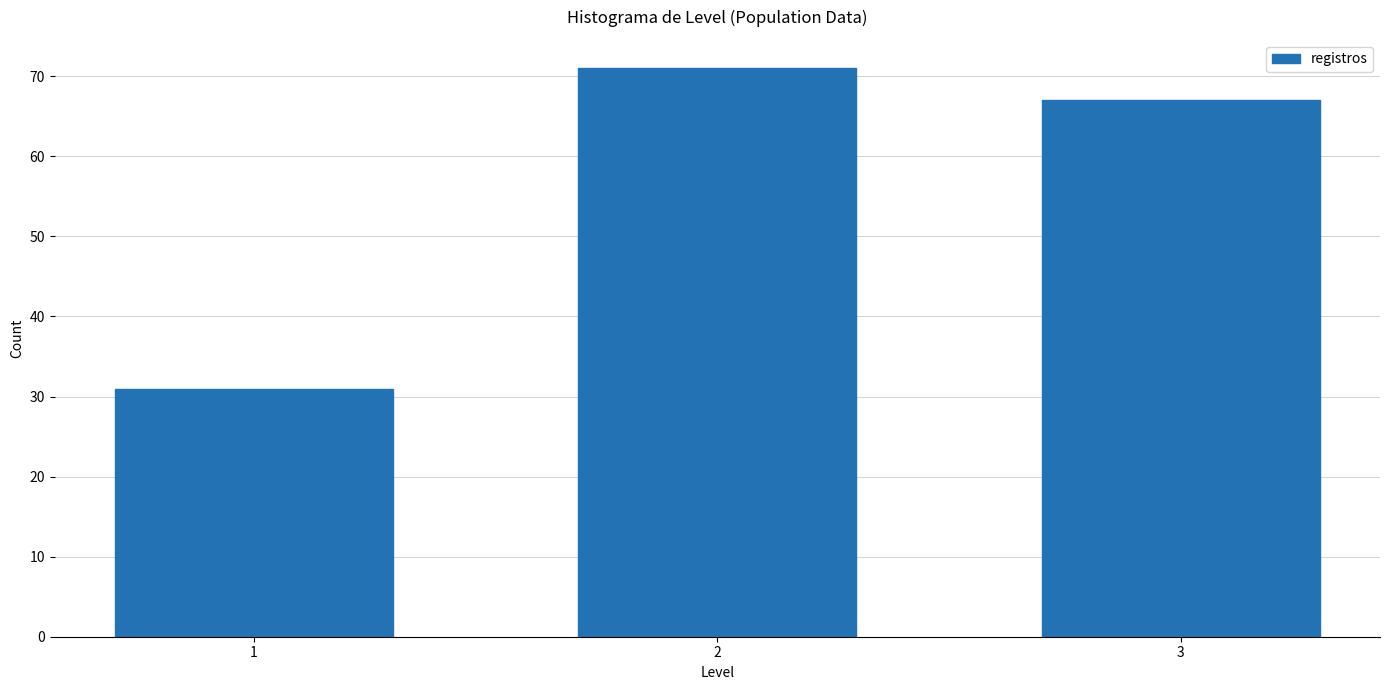

Reading right to left, list all the values displayed in this chart.

3=67	2=71	1=31